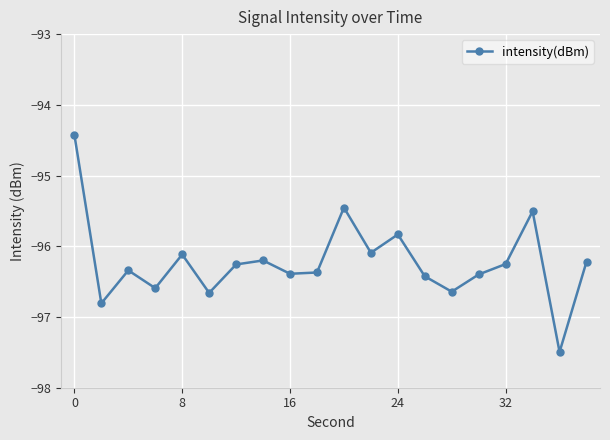

What is the value of the 20th point from the left?

-96.2